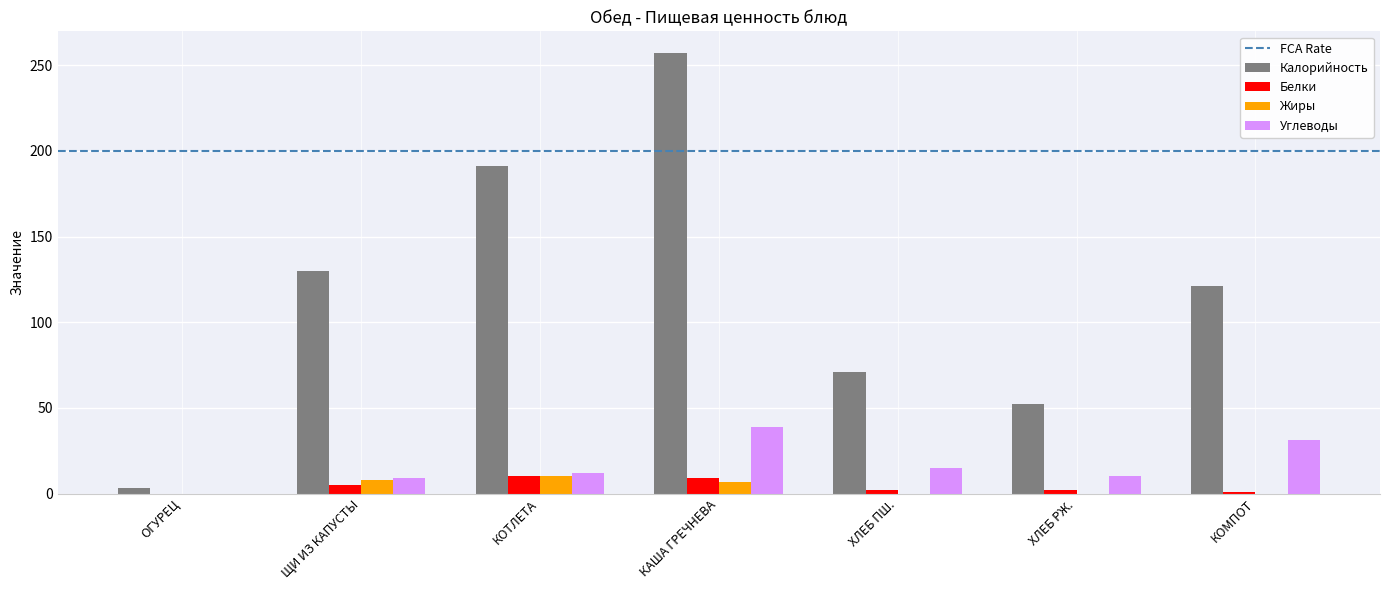

Which series changed the most between КОТЛЕТА and ХЛЕБ РЖ.?

Калорийность